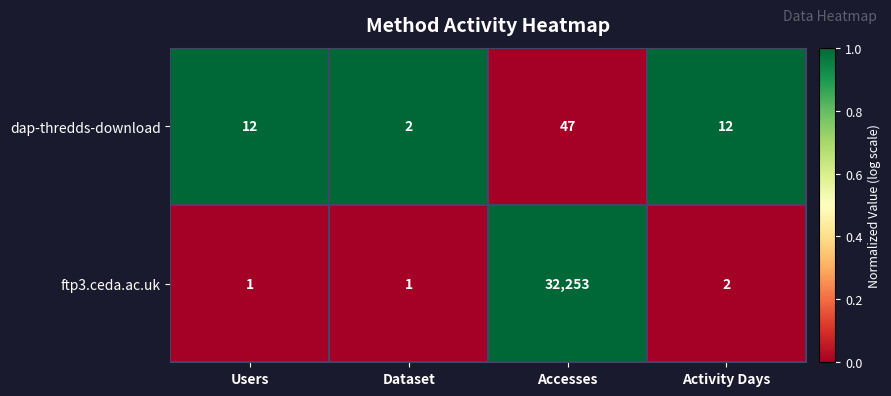

Reading right to left, extract all data points from this chart.

dap-thredds-download: Activity Days=12	Accesses=47	Dataset=2	Users=12
ftp3.ceda.ac.uk: Activity Days=2	Accesses=32253	Dataset=1	Users=1